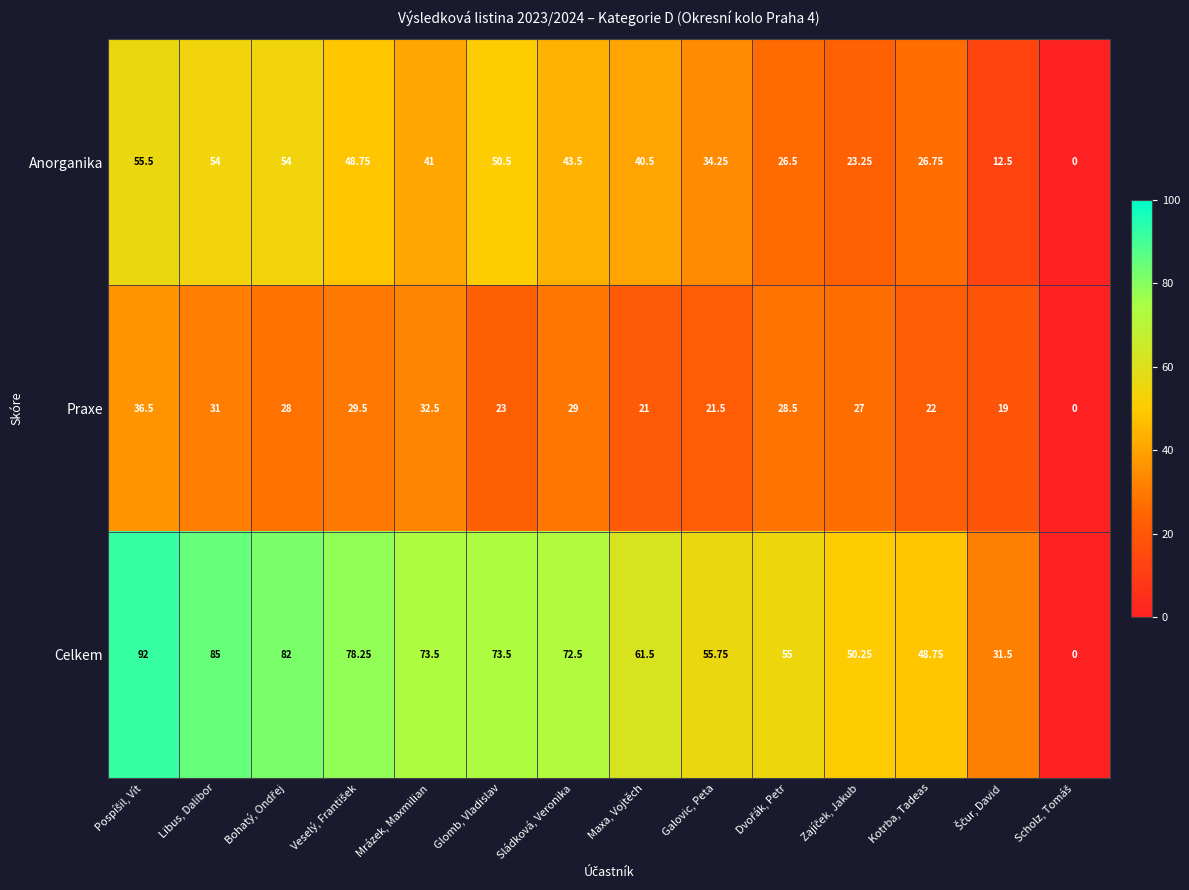

Which series has the largest range (max minus min)?

Celkem